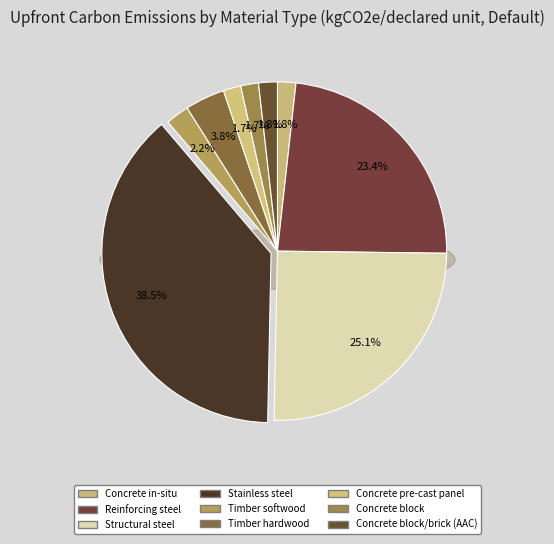

How many slices are in this pie chart?

9